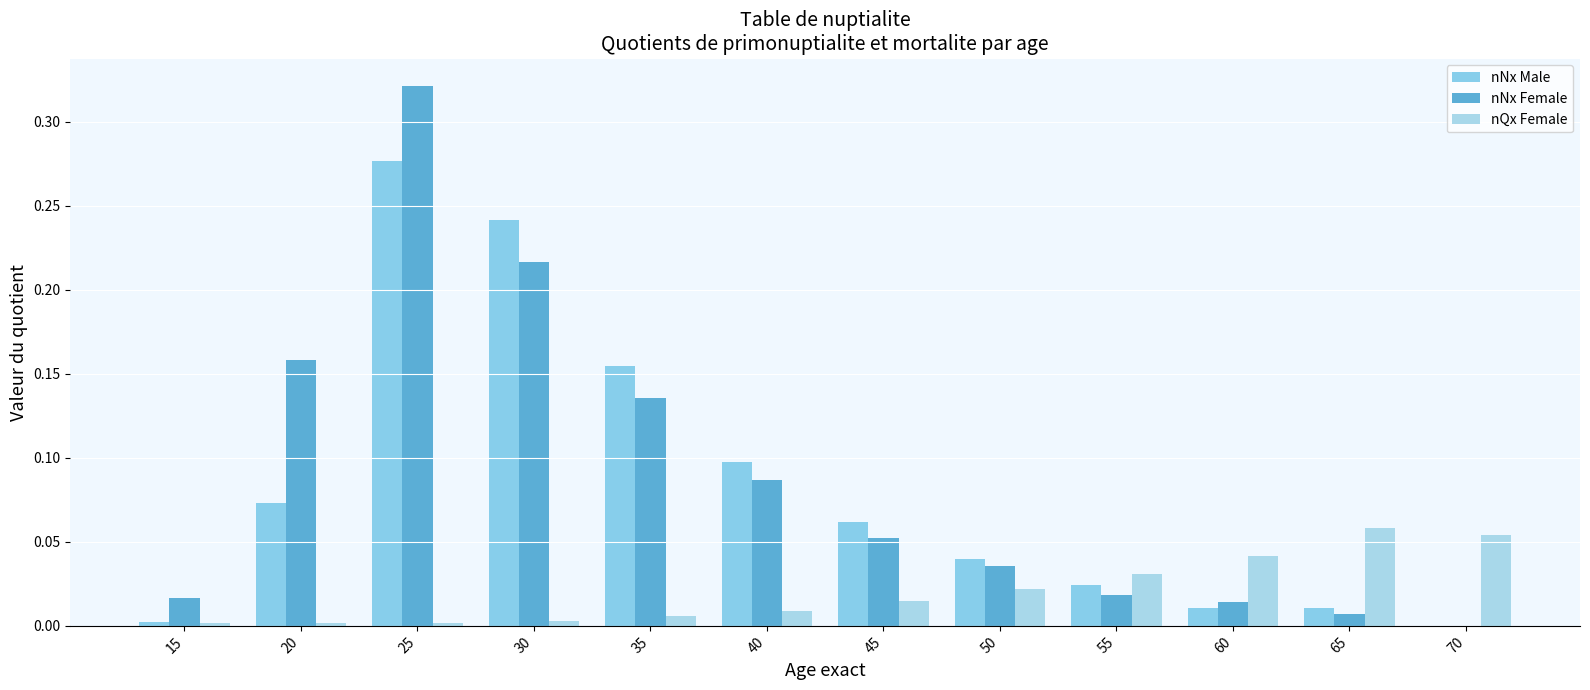

What are all the series names shown in the legend?

nNx Male, nNx Female, nQx Female